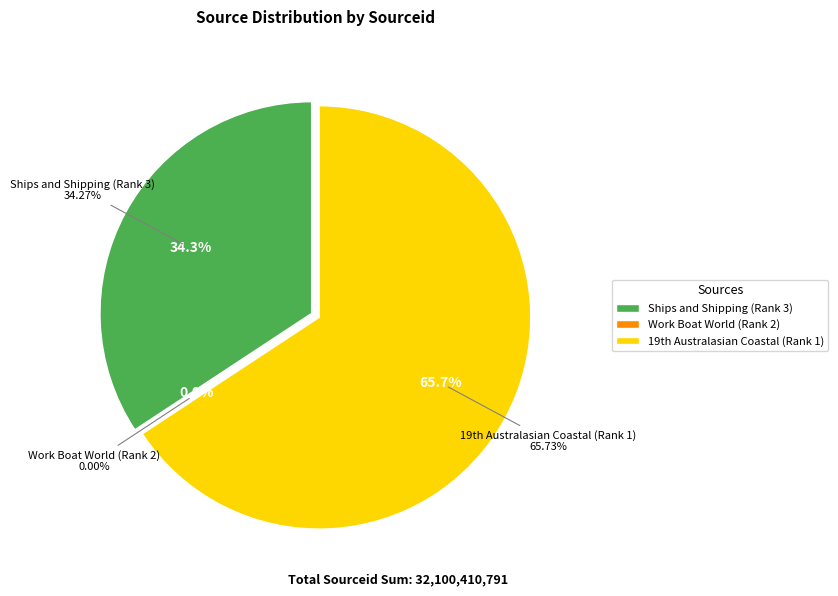

Count the number of slices in the pie.

3